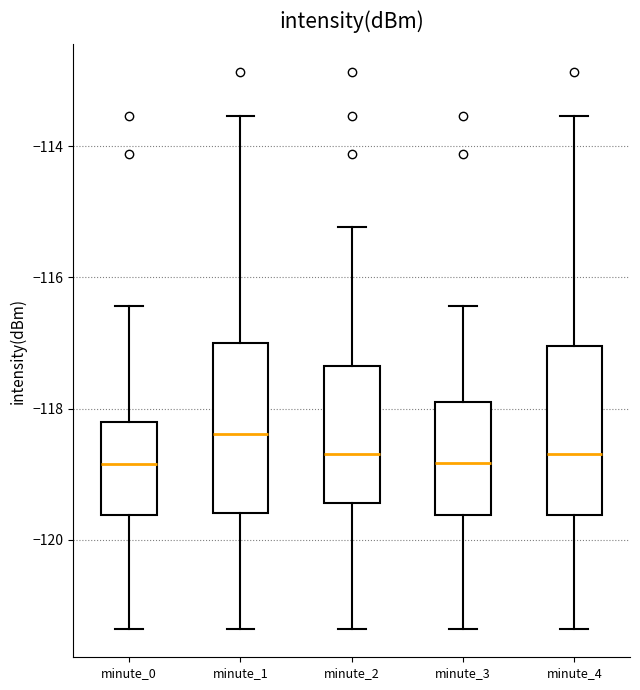

Reading left to right, read every box against the y-axis: the position of its median line, the range the box covers, and the ends of its whiskers. The values are not printed on the chart, so give them approximately, as read against the axis.

minute_0: median -118.8, box -119.6 to -118.2, whiskers -121.4 to -116.4
minute_1: median -118.4, box -119.6 to -117.0, whiskers -121.4 to -113.6
minute_2: median -118.6, box -119.4 to -117.4, whiskers -121.4 to -115.2
minute_3: median -118.8, box -119.6 to -117.8, whiskers -121.4 to -116.4
minute_4: median -118.6, box -119.6 to -117.0, whiskers -121.4 to -113.6